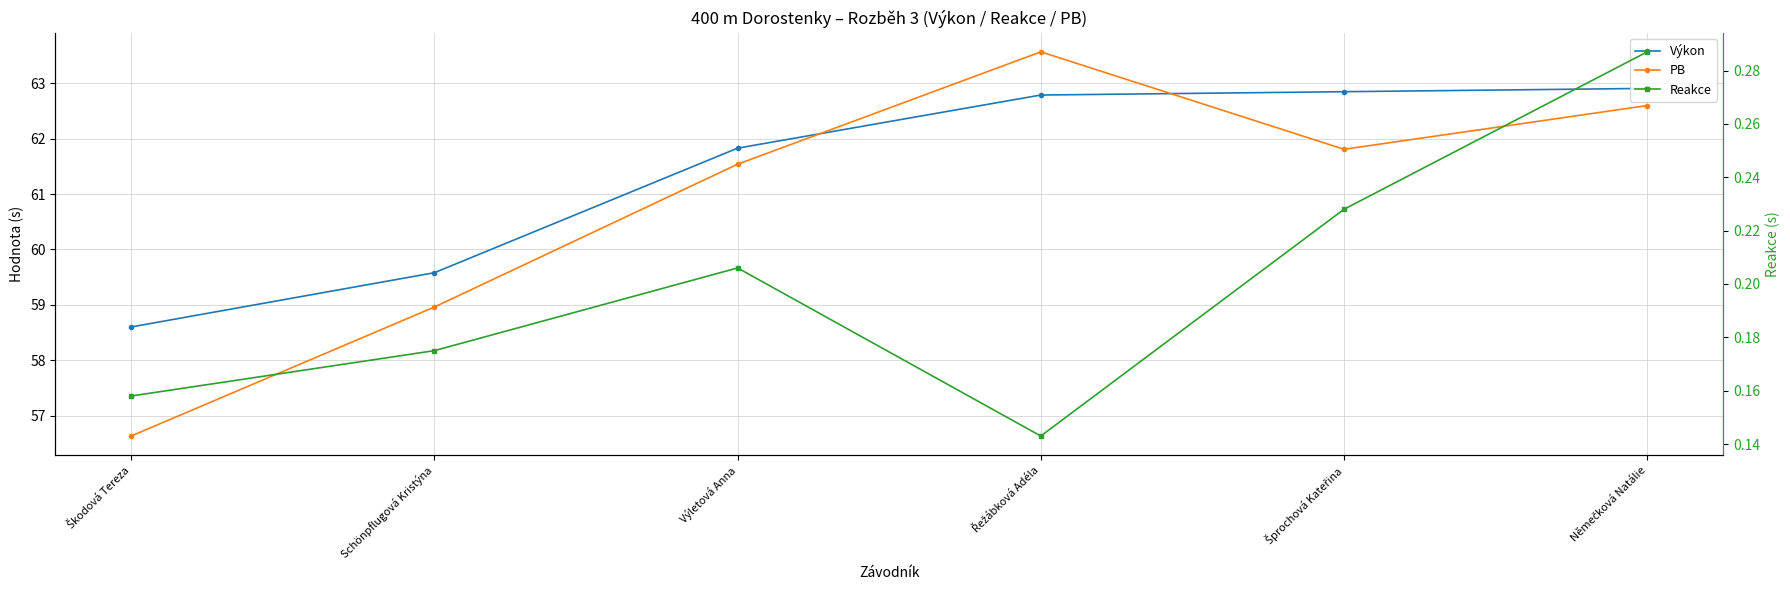

Which series has the largest total across all categories?

Výkon